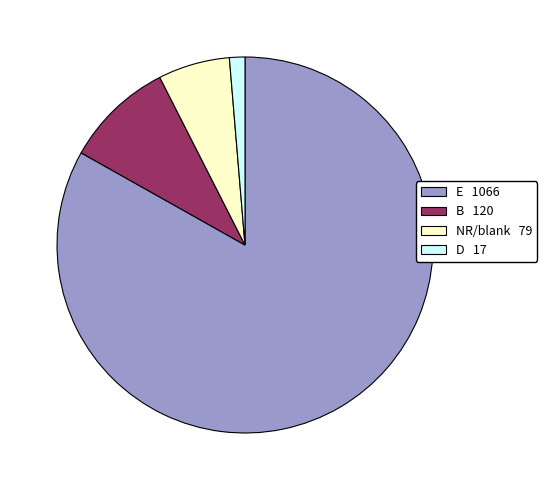

Does any single category account for the majority?

Yes